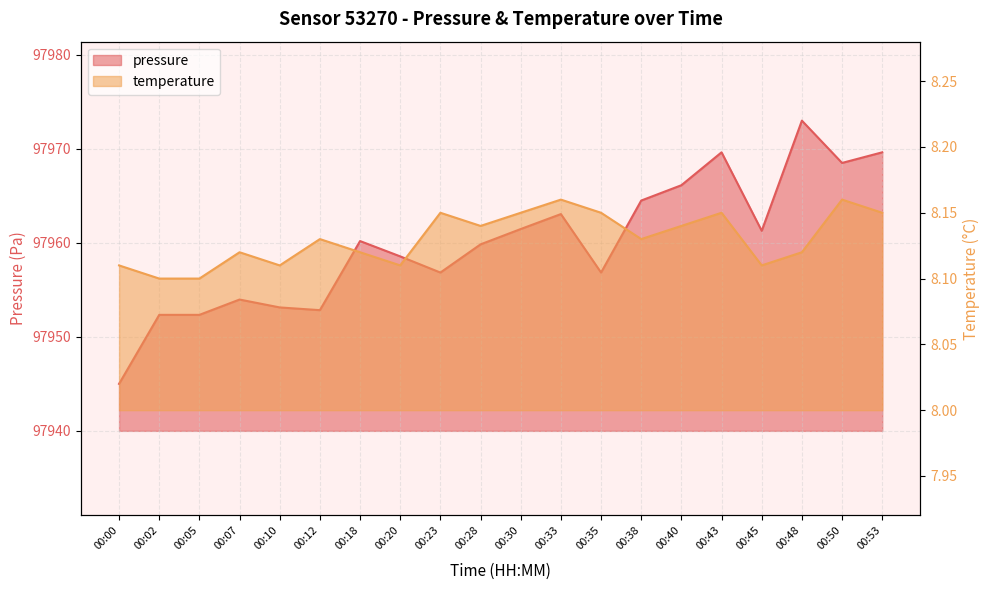

Which series has the widest spread of values?

pressure